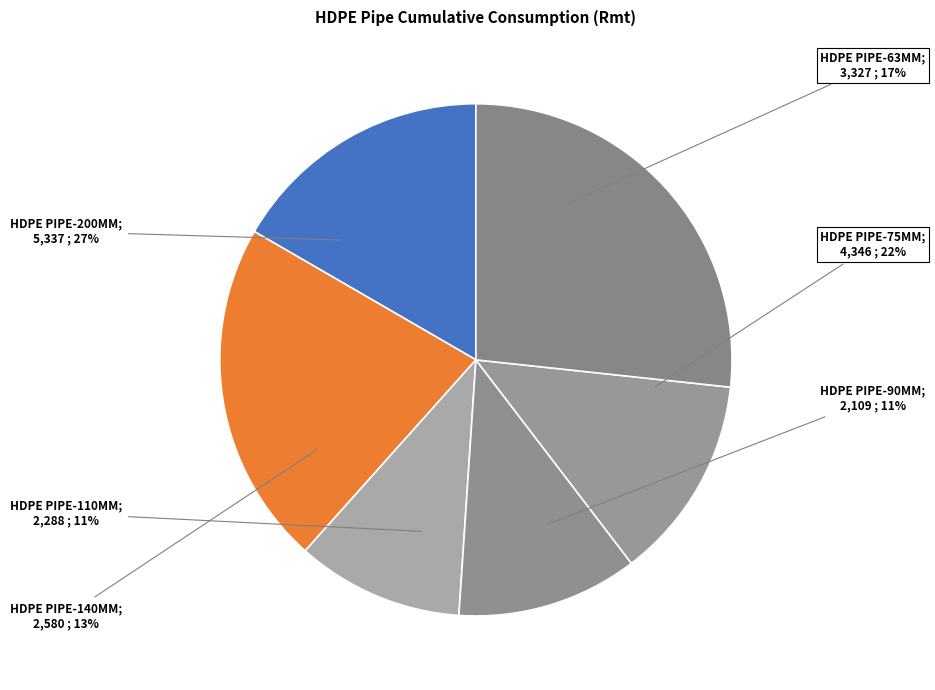

Does HDPE PIPE-140MM account for over 50% of the chart?

No